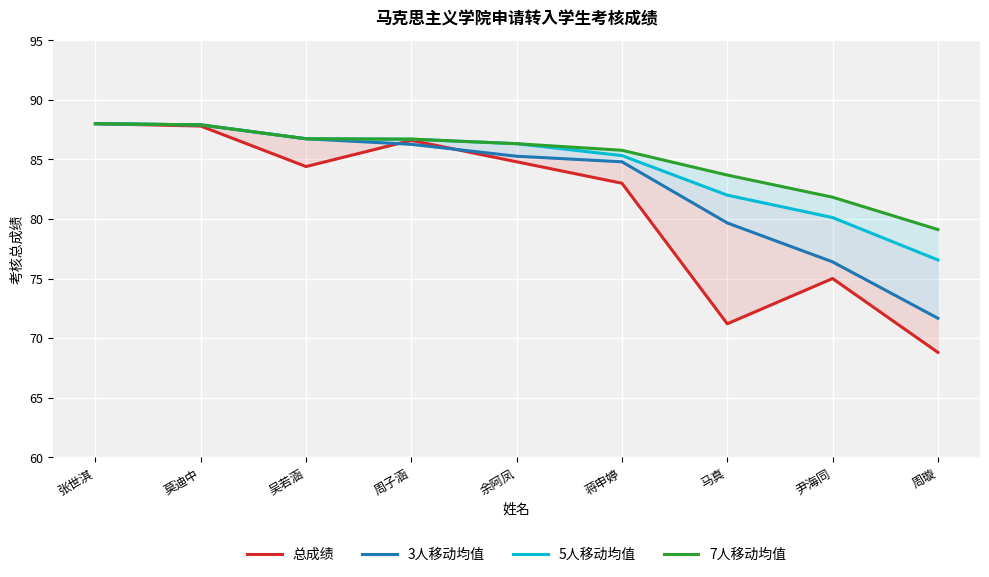

How many values in the 7人移动均值 series are below 86?

4